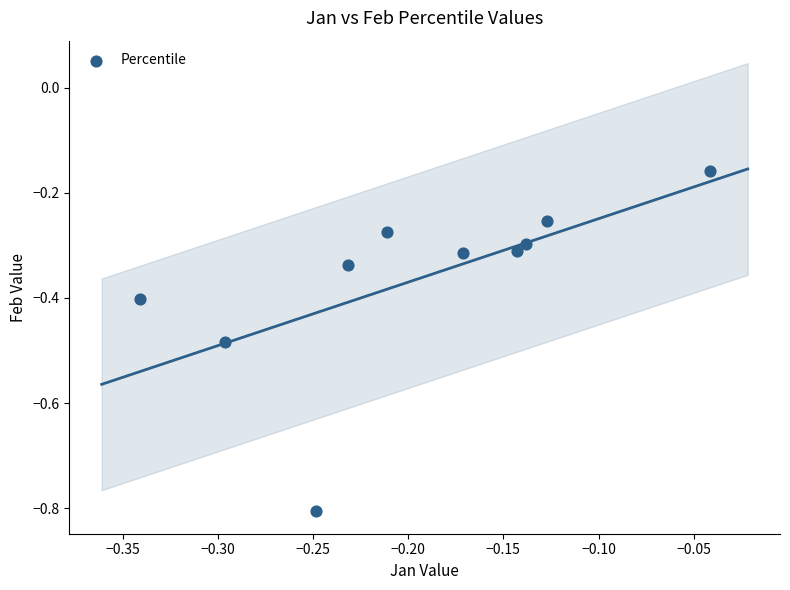

What is the average Y value?

-0.4